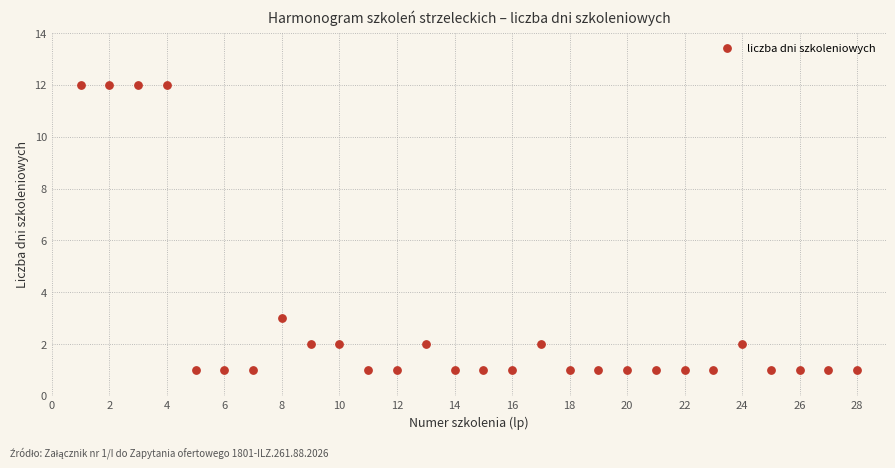

What is the range of Y values (max minus min)?

11